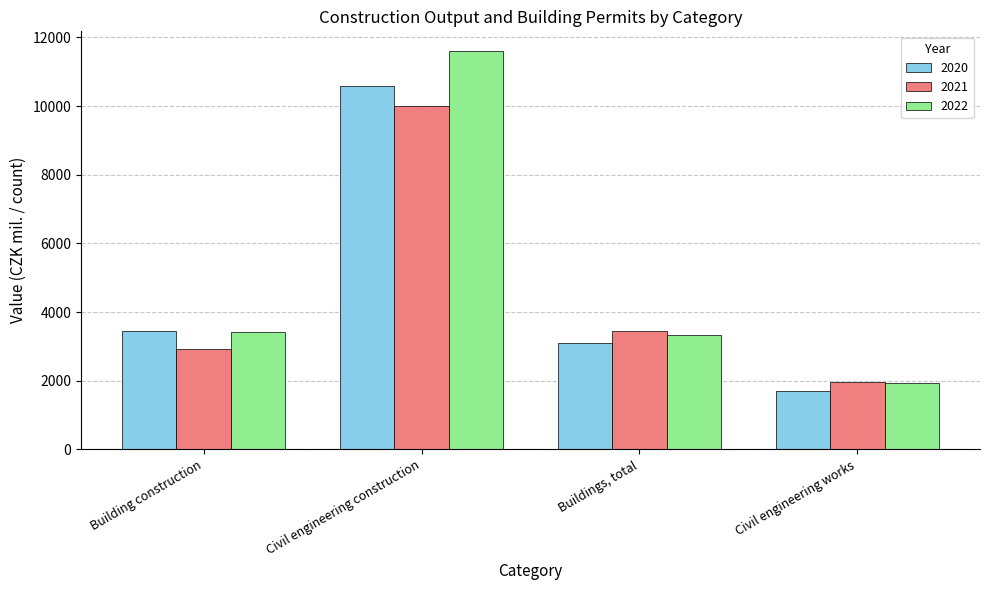

At which category is the sum across all series the highest?

Civil engineering construction